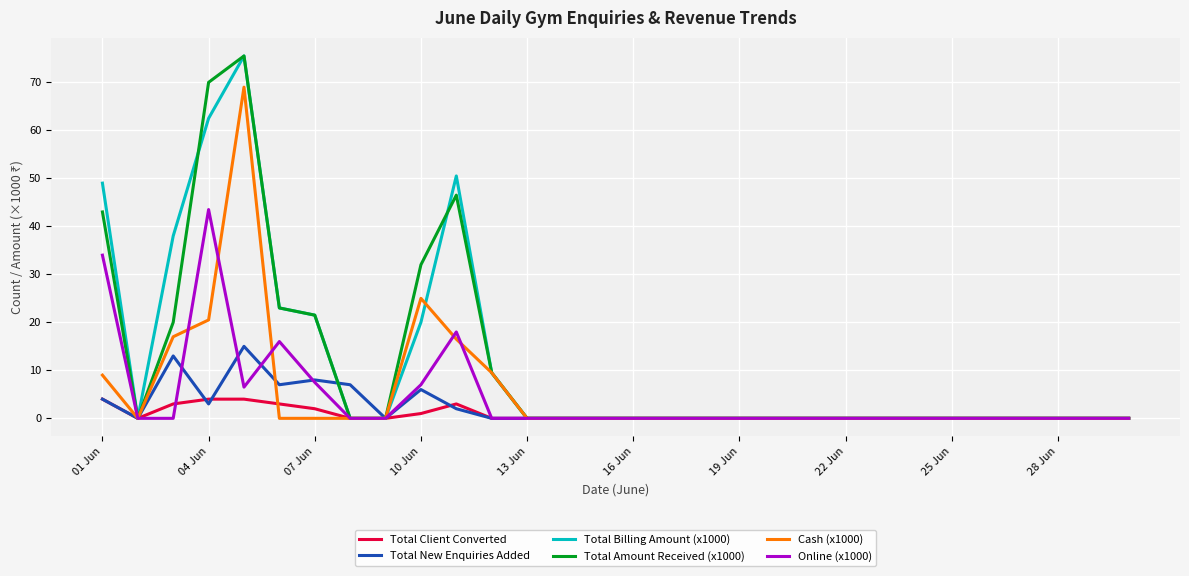

The Online (x1000) series shows 0.0 at 16 Jun. True or false?

True